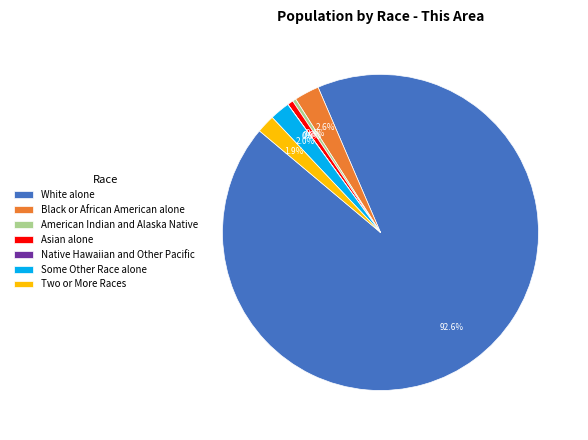

What is the largest slice in the pie chart?

White alone